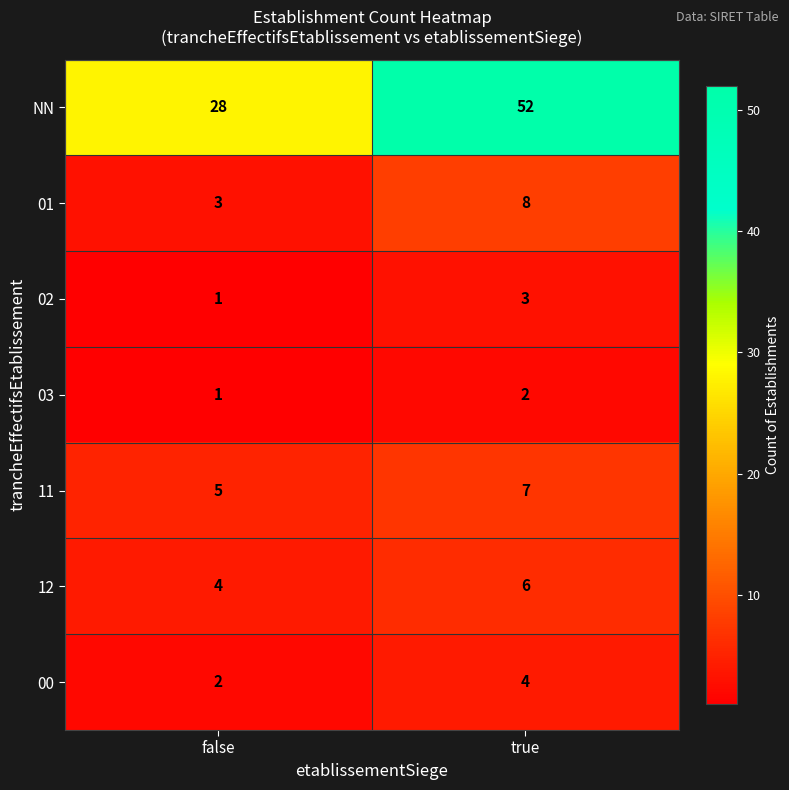

The NN series shows 52 at true. True or false?

True